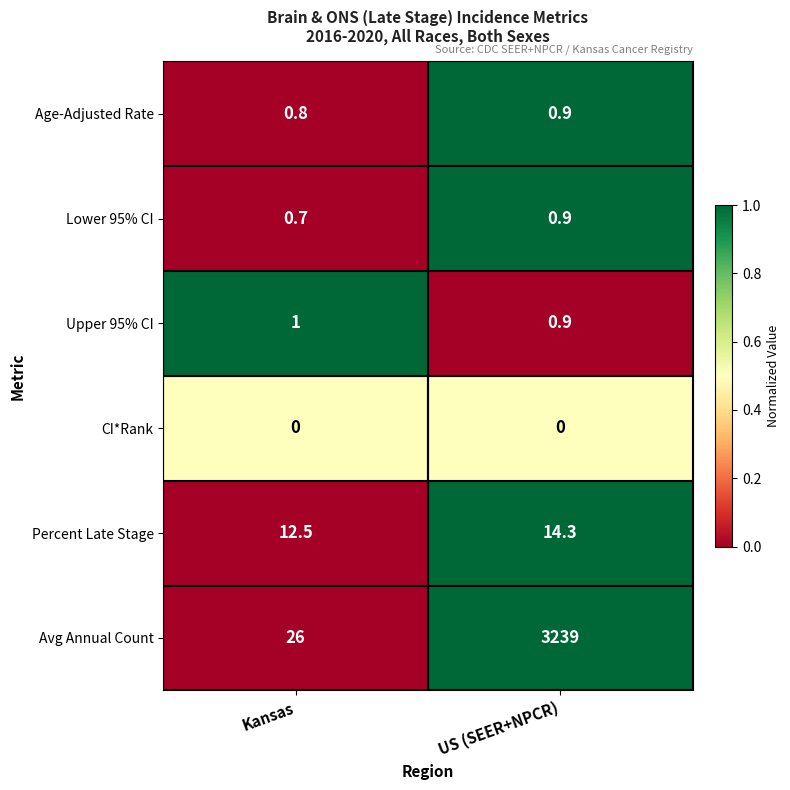

Which category has the highest value across all series?

US (SEER+NPCR)